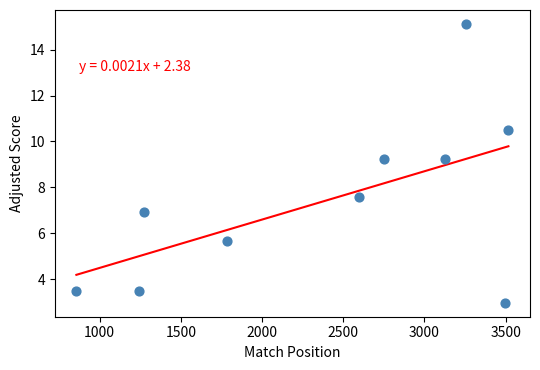

What is the range of X values (max minus min)?

2660.0